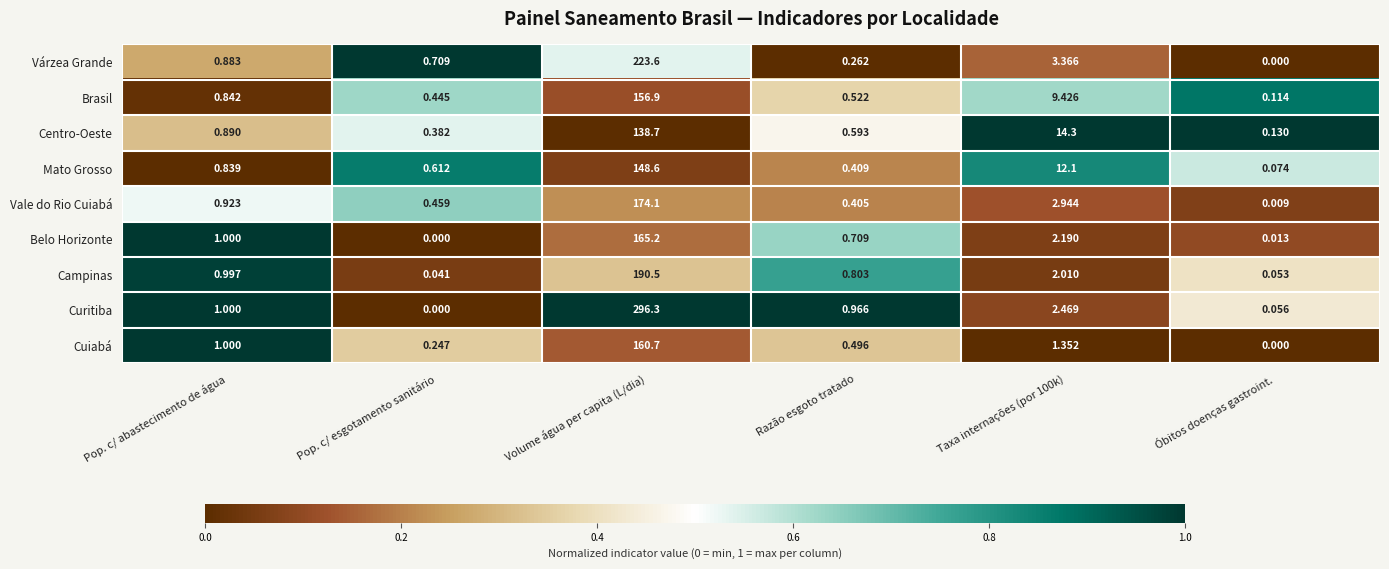

At which label does Cuiabá reach its minimum?

Óbitos doenças gastroint.